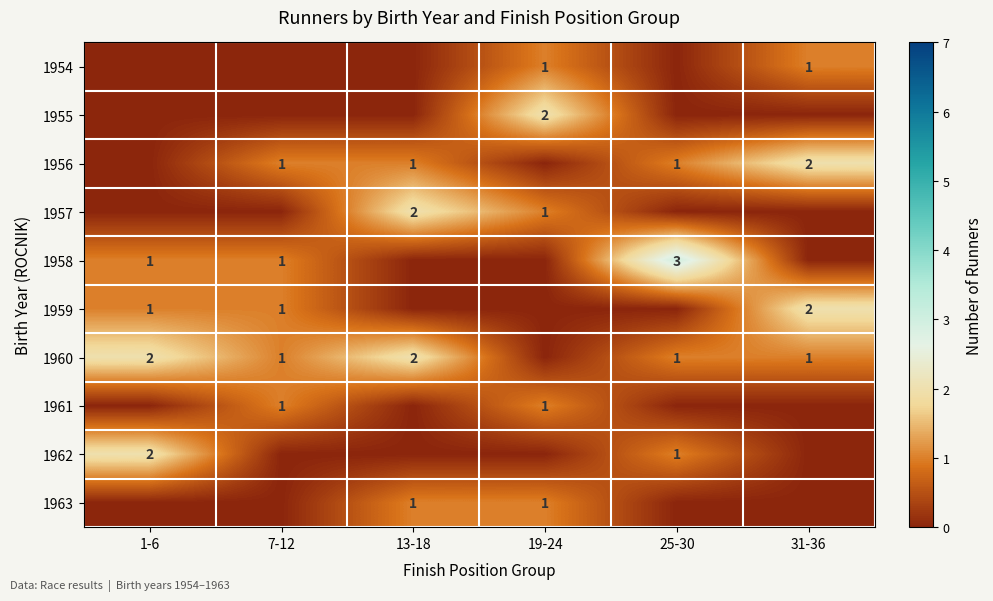

What is the sum of the 1959 values at 1-6 and 31-36?

3